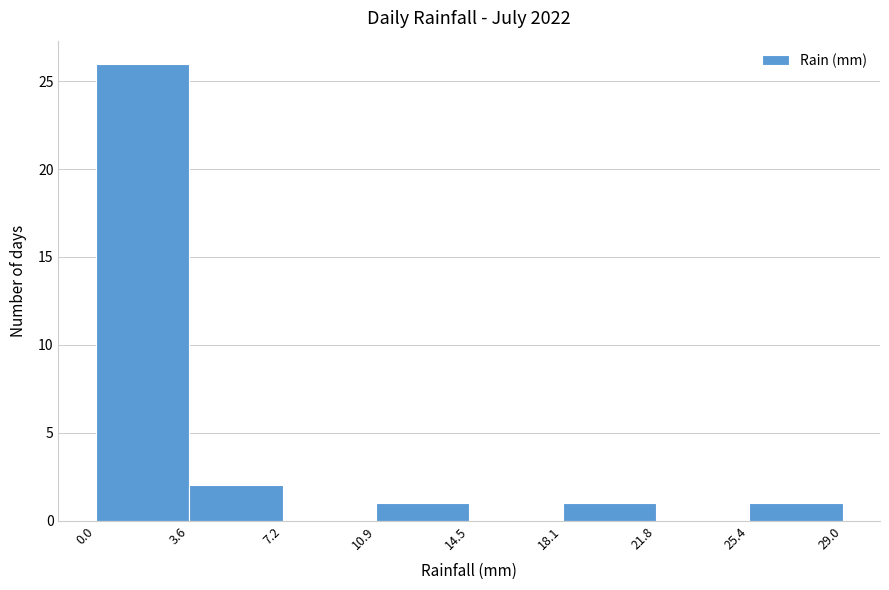

Reading left to right, list every bar in this chart as the range it spans on the x-axis followed by its height. The values are not printed on the chart, so give them approximately, as read against the axis.

0.0 to 3.6: 26
3.6 to 7.2: 2
7.2 to 10.9: 0
10.9 to 14.5: 1
14.5 to 18.1: 0
18.1 to 21.8: 1
21.8 to 25.4: 0
25.4 to 29.0: 1